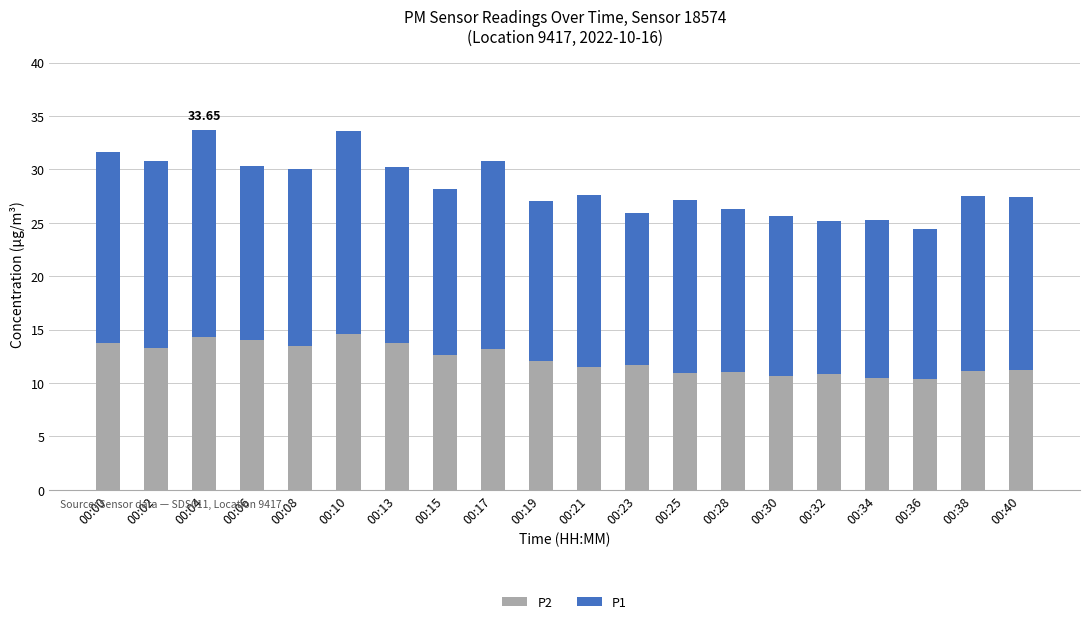

Is it true that P2 equals 9.8 at 00:06?

False